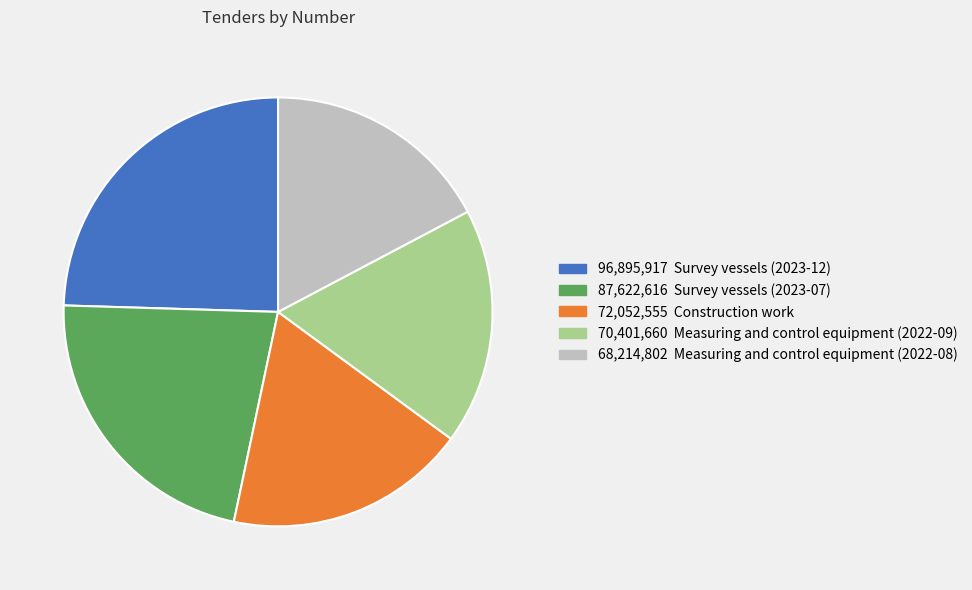

Does any single category account for the majority?

No